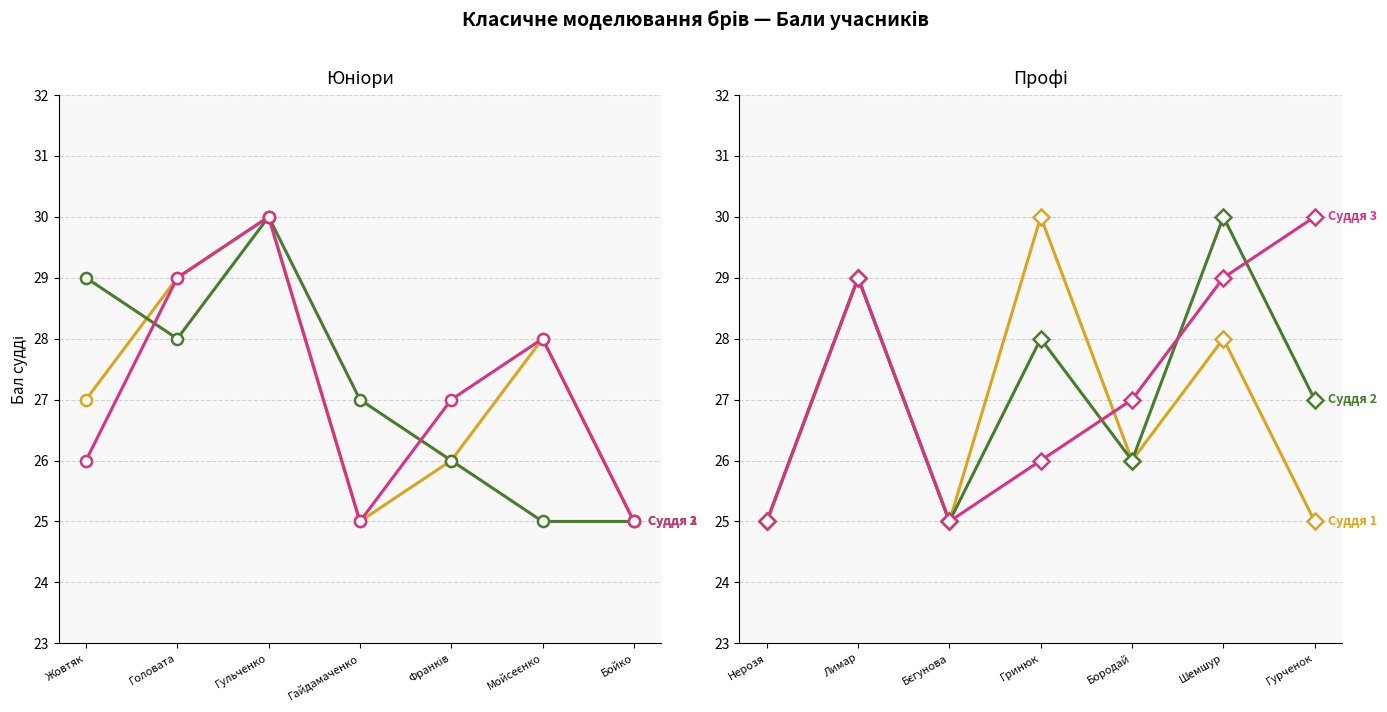

Is the value of Суддя 1 at Гурченок greater than the value of Суддя 3 at Шемшур?

No